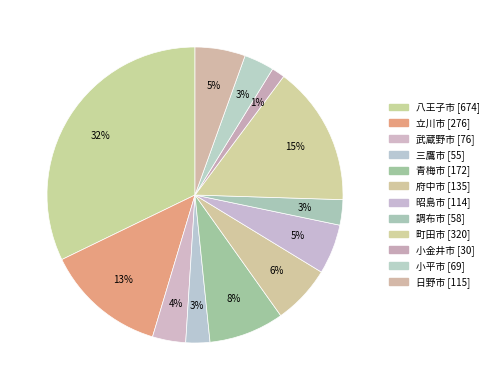

Count the number of slices in the pie.

12